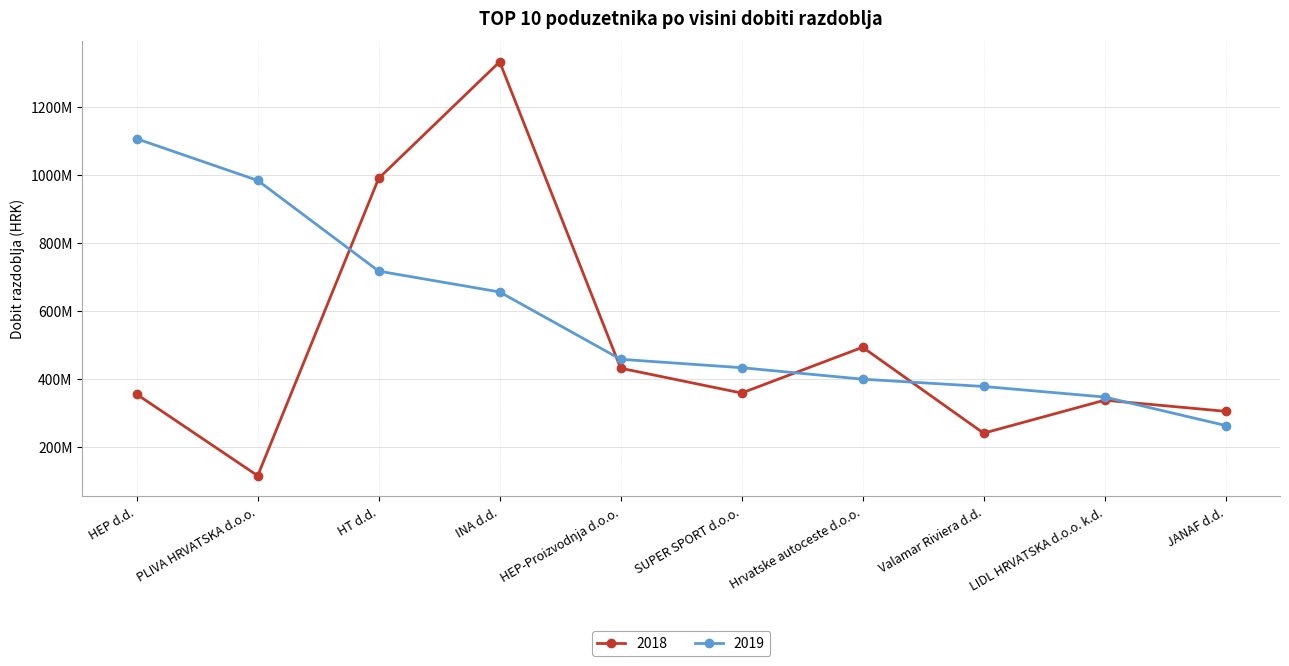

Which series ends up on top after the final intersection of 2019 and 2018?

2018